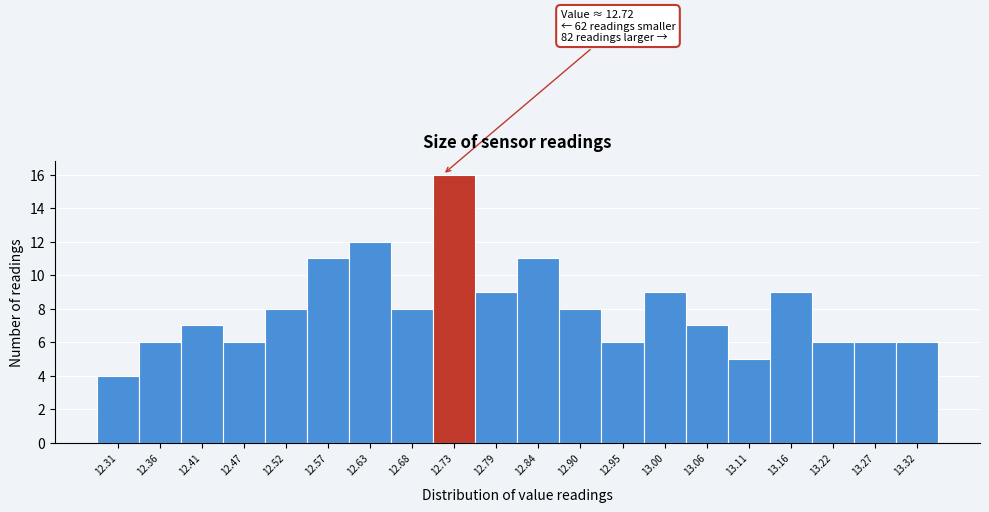

Over which range of the x-axis is the bar tallest?

12.71 to 12.76